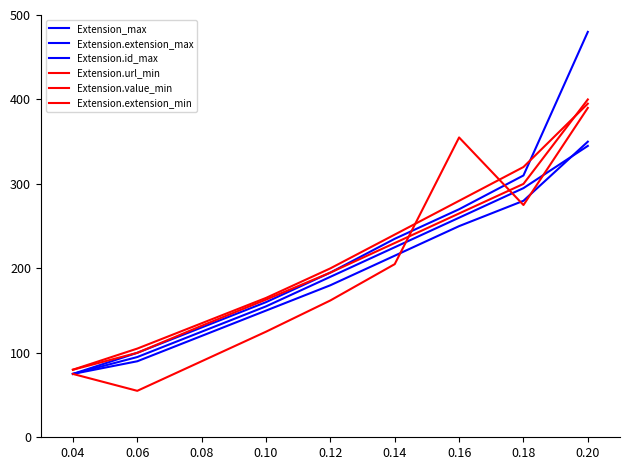

Reading left to right, transcribe all the data shown in this chart.

Extension_max: 0.04=75	0.06=100	0.08=130	0.10=160	0.12=195	0.14=235	0.16=270	0.18=310	0.20=480
Extension.extension_max: 0.04=75	0.06=95	0.08=125	0.10=155	0.12=190	0.14=225	0.16=260	0.18=295	0.20=345
Extension.id_max: 0.04=75	0.06=90	0.08=120	0.10=150	0.12=180	0.14=215	0.16=250	0.18=280	0.20=350
Extension.url_min: 0.04=80	0.06=105	0.08=135	0.10=165	0.12=200	0.14=240	0.16=280	0.18=320	0.20=395
Extension.value_min: 0.04=75	0.06=55	0.08=90	0.10=125	0.12=162	0.14=205	0.16=355	0.18=275	0.20=390
Extension.extension_min: 0.04=80	0.06=100	0.08=132	0.10=163	0.12=195	0.14=230	0.16=265	0.18=300	0.20=400